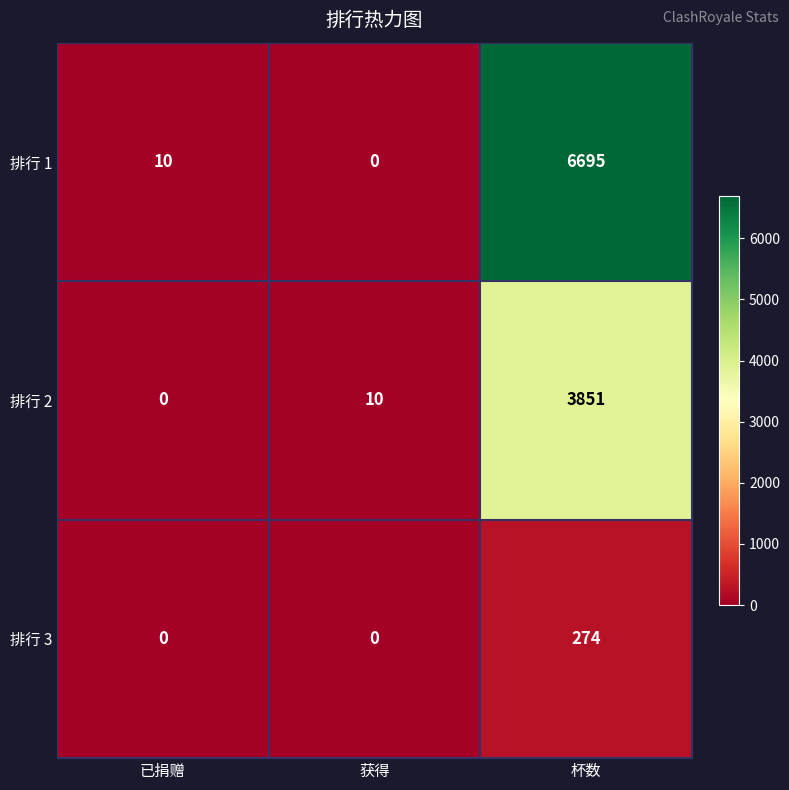

What is the sum of the 排行 2 values at 已捐赠 and 杯数?

3851